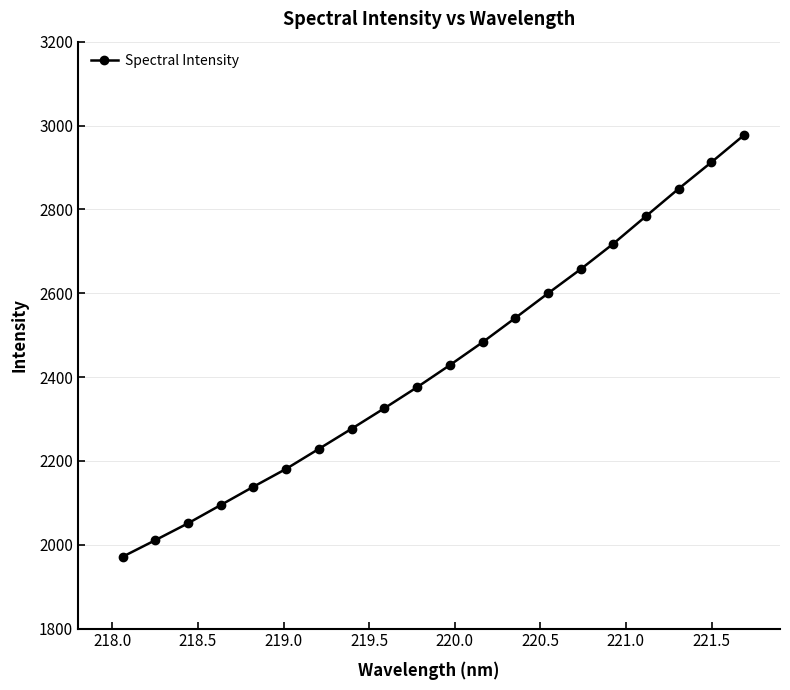

What is the value of the 3rd point from the left?

2051.0